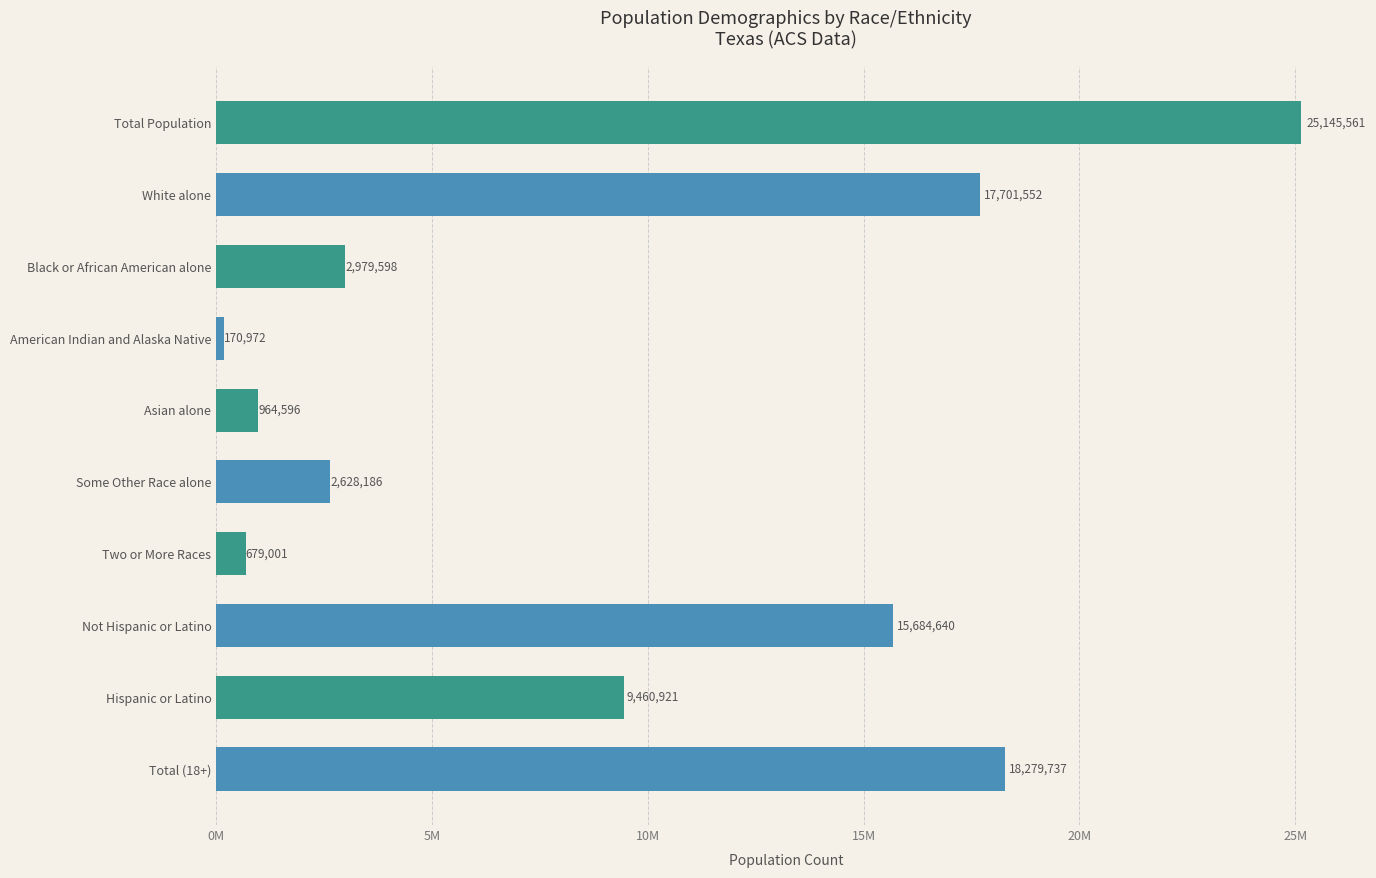

Are the bars horizontal?

Yes